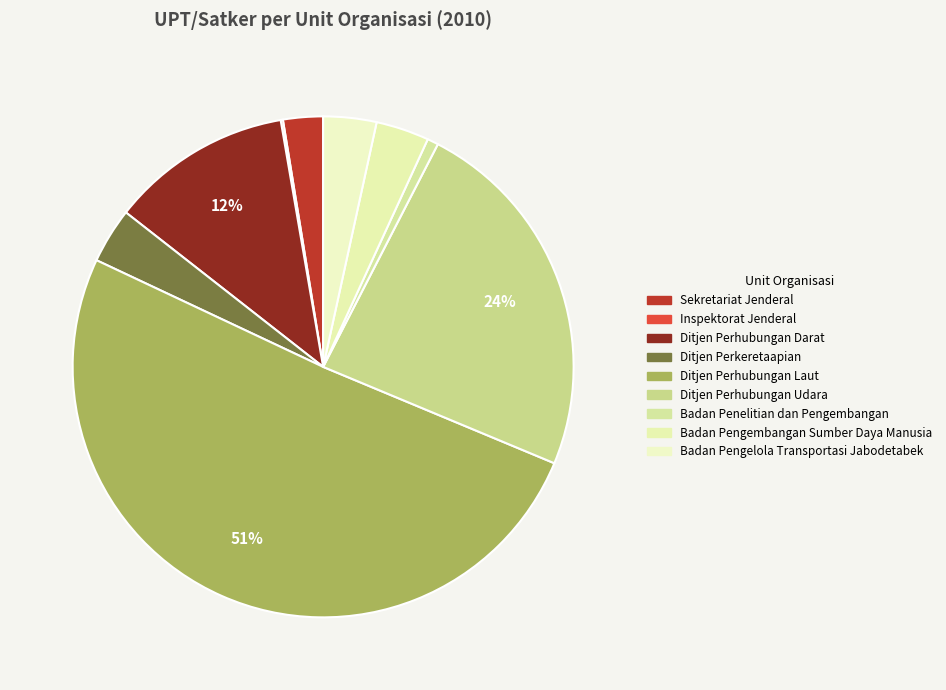

To the nearest percent, what is the combined percentage of Ditjen Perhubungan Udara and Inspektorat Jenderal?

24%